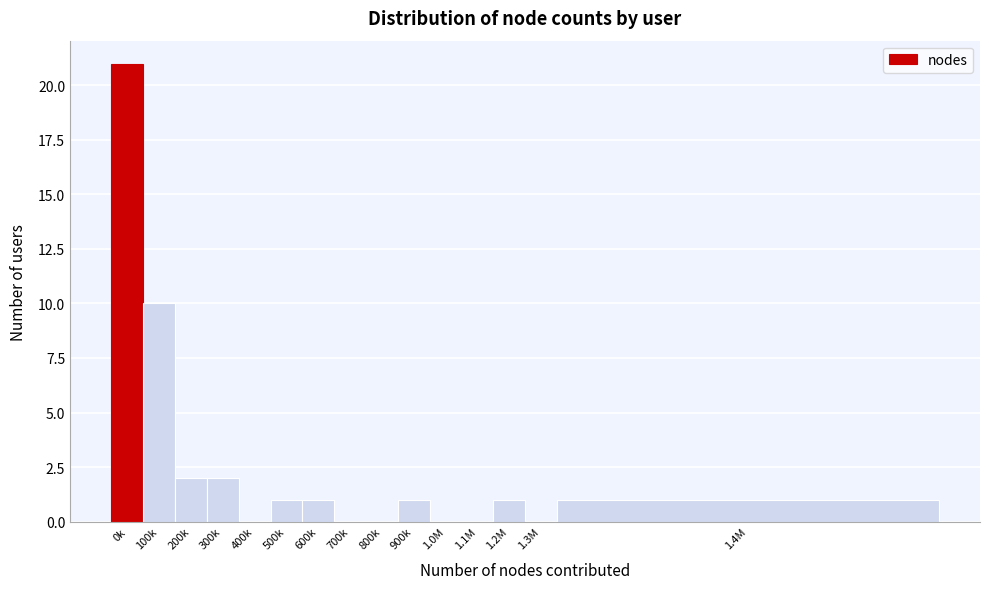

Reading right to left, transcribe all the data shown in this chart.

1.4M=1	1.3M=0	1.2M=1	1.1M=0	1.0M=0	900k=1	800k=0	700k=0	600k=1	500k=1	400k=0	300k=2	200k=2	100k=10	0k=21